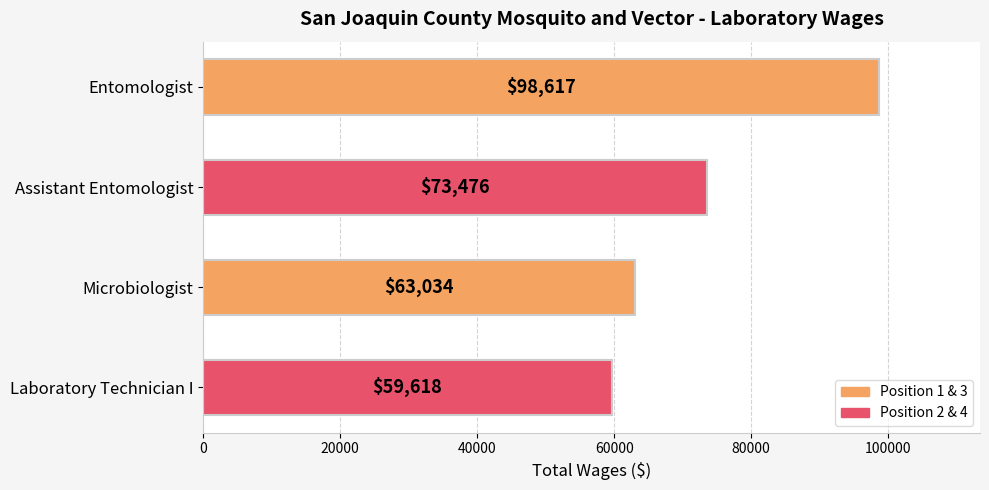

Rank the categories by value from highest to lowest.

Entomologist, Assistant Entomologist, Microbiologist, Laboratory Technician I